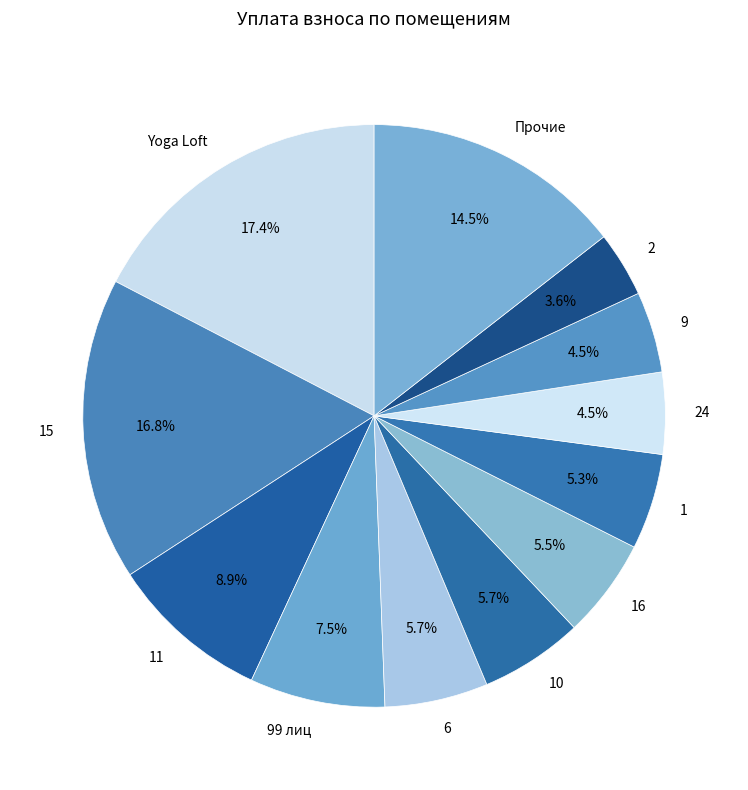

Does 99 лиц account for over 50% of the chart?

No